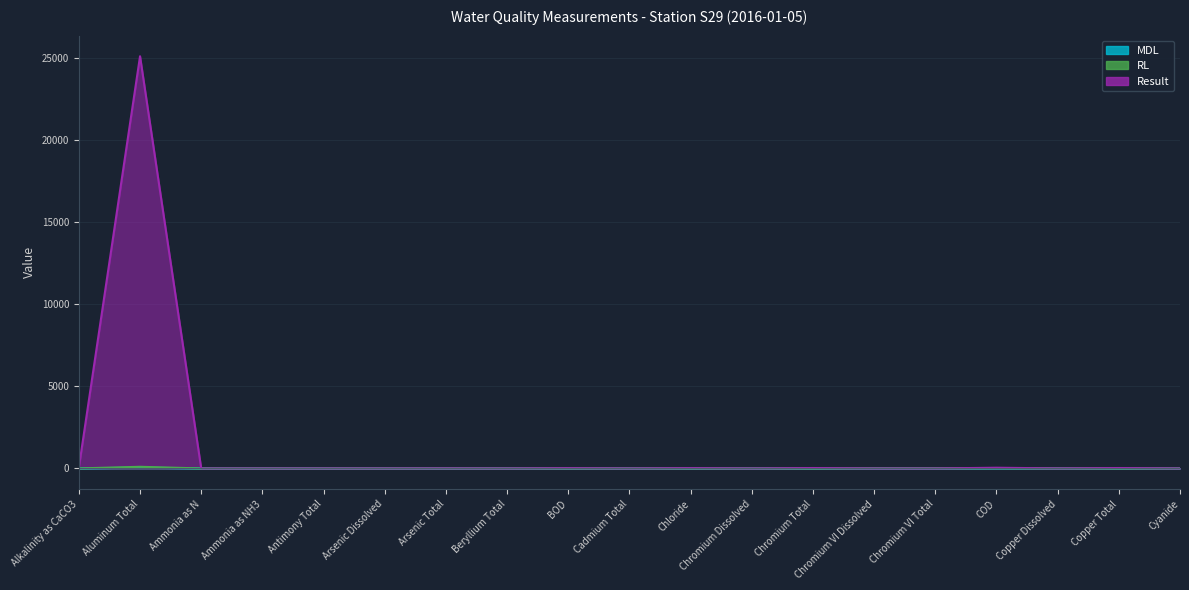

What is the label of the 14th point from the left?

Chromium VI Dissolved